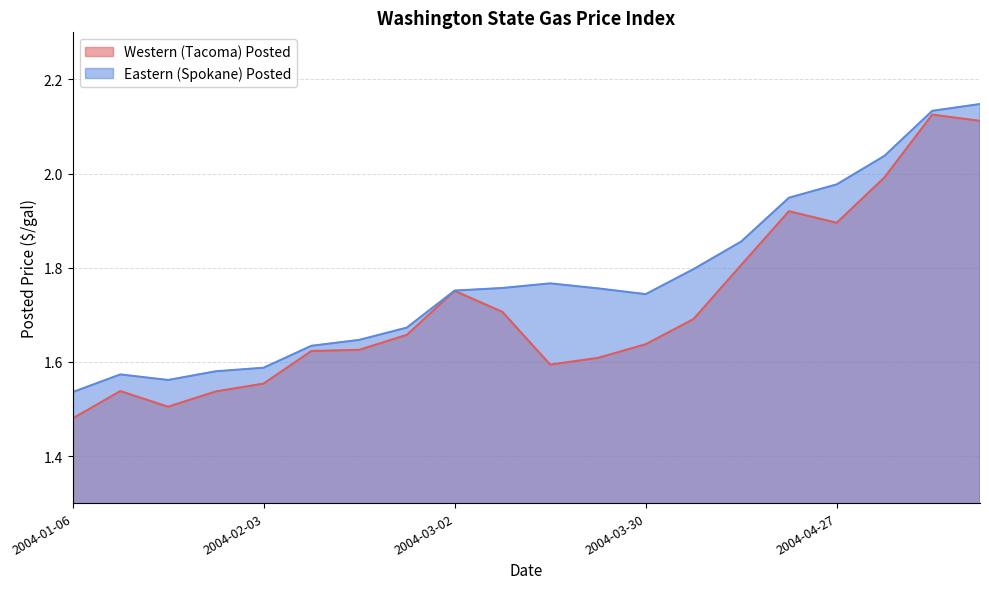

Between 2004-03-23 and 2004-02-17, which is larger?

2004-02-17